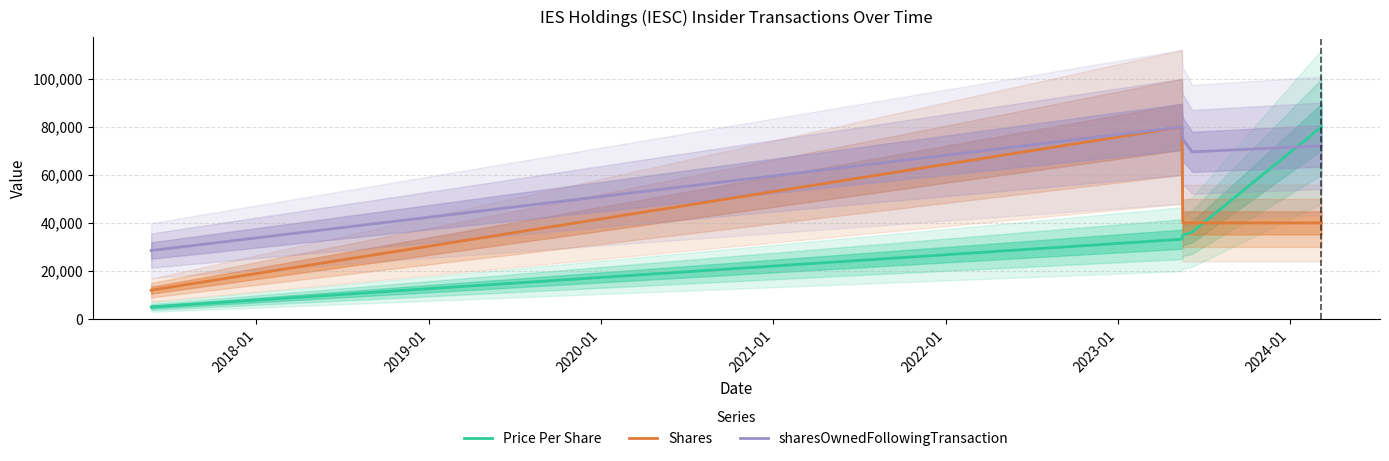

Rank the series by their maximum value, from lowest to highest.

Price Per Share, Shares, sharesOwnedFollowingTransaction